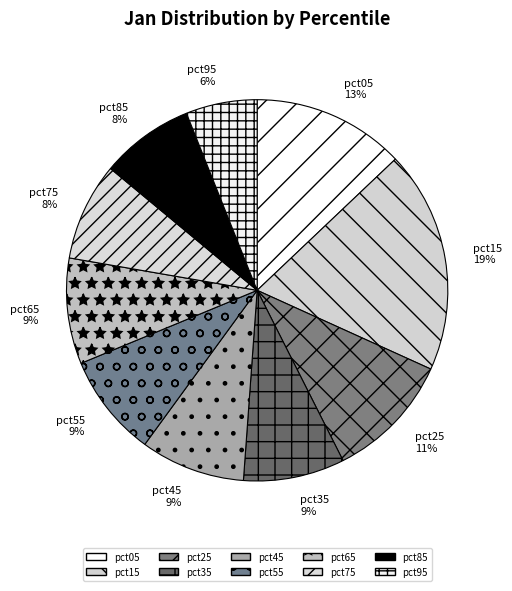

Is there a majority slice in this chart?

No